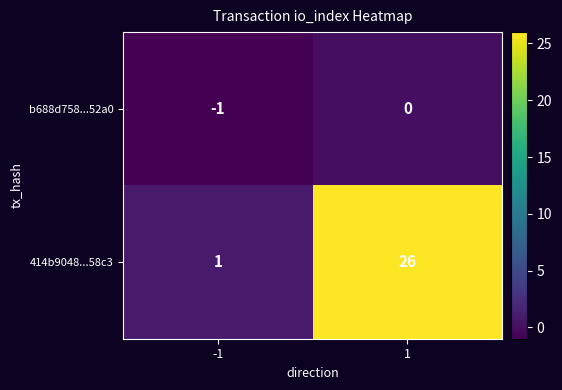

What is the difference between the maximum and minimum values in the 414b9048...58c3 series?

25